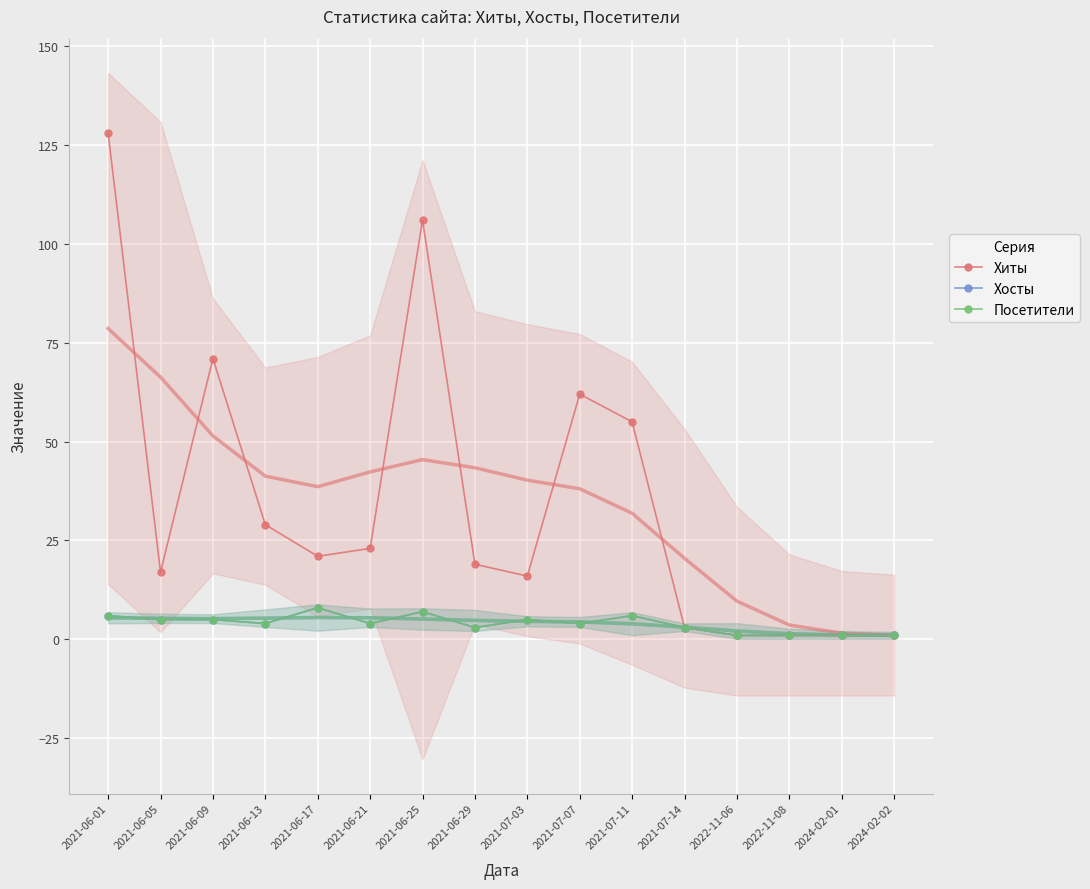

What is the difference between the highest and lowest values at 2021-07-03?

11